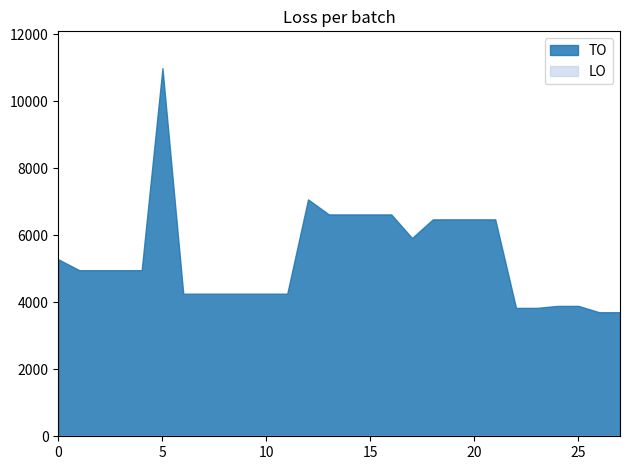

Reading right to left, extract all data points from this chart.

TO: 2019 opmaak ontwerp=3705	2019 opmaak goedgekeurd=3705	2019 1ste aanpassing ontwerp=3894	2019 1ste aanpassing goedgekeurd=3894	2020 Opmaak ontwerp=3835	2020 Opmaak goedgekeurd=3835	2020 1ste aanpassing ontwerp=6479	2020 1ste aanpassing goedgekeurd=6479	2020 2de aanpassing ontwerp=6479	2020 2de aanpassing goedgekeurd=6479	2020 uitvoering=5922	2021 Opmaak ontwerp=6626	2021 Opmaak goedgekeurd=6626	2021 1ste aanpassing ontwerp=6626	2021 1ste aanpassing goedgekeurd=6626	2021 uitvoering=7075	2022 Opmaak ontwerp=4259	2022 Opmaak goedgekeurd=4259	2022 1ste aanpassing ontwerp=4259	2022 1ste aanpassing goedgekeurd=4259	2022 2de aanpassing ontwerp=4259	2022 2de aanpassing goedgekeurd=4259	2022 uitvoering=10995	2023 Opmaak ontwerp=4960	2023 Opmaak goedgekeurd=4960	2023 1ste aanpassing ontwerp=4960	2023 1ste aanpassing goedgekeurd=4960	2023 uitvoering=5284
LO: 2019 opmaak ontwerp=0	2019 opmaak goedgekeurd=0	2019 1ste aanpassing ontwerp=0	2019 1ste aanpassing goedgekeurd=0	2020 Opmaak ontwerp=0	2020 Opmaak goedgekeurd=0	2020 1ste aanpassing ontwerp=0	2020 1ste aanpassing goedgekeurd=0	2020 2de aanpassing ontwerp=0	2020 2de aanpassing goedgekeurd=0	2020 uitvoering=0	2021 Opmaak ontwerp=0	2021 Opmaak goedgekeurd=0	2021 1ste aanpassing ontwerp=0	2021 1ste aanpassing goedgekeurd=0	2021 uitvoering=0	2022 Opmaak ontwerp=0	2022 Opmaak goedgekeurd=0	2022 1ste aanpassing ontwerp=0	2022 1ste aanpassing goedgekeurd=0	2022 2de aanpassing ontwerp=0	2022 2de aanpassing goedgekeurd=0	2022 uitvoering=0	2023 Opmaak ontwerp=0	2023 Opmaak goedgekeurd=0	2023 1ste aanpassing ontwerp=0	2023 1ste aanpassing goedgekeurd=0	2023 uitvoering=0